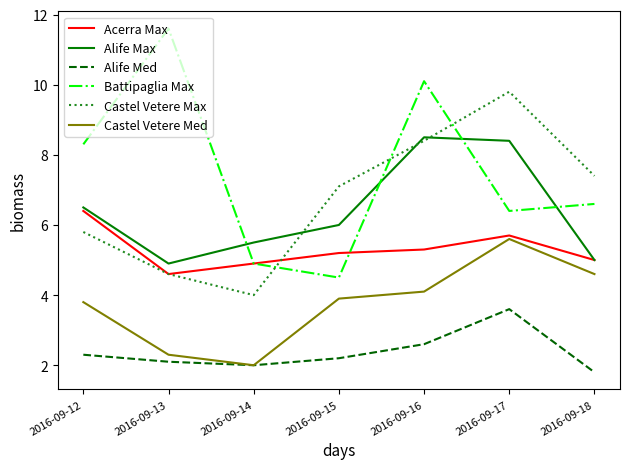

How many lines are shown in the chart?

6